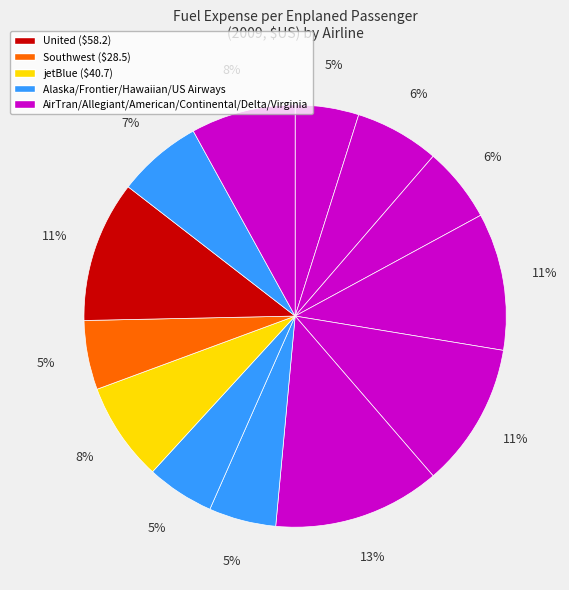

Which category has the biggest portion of the pie?

Delta